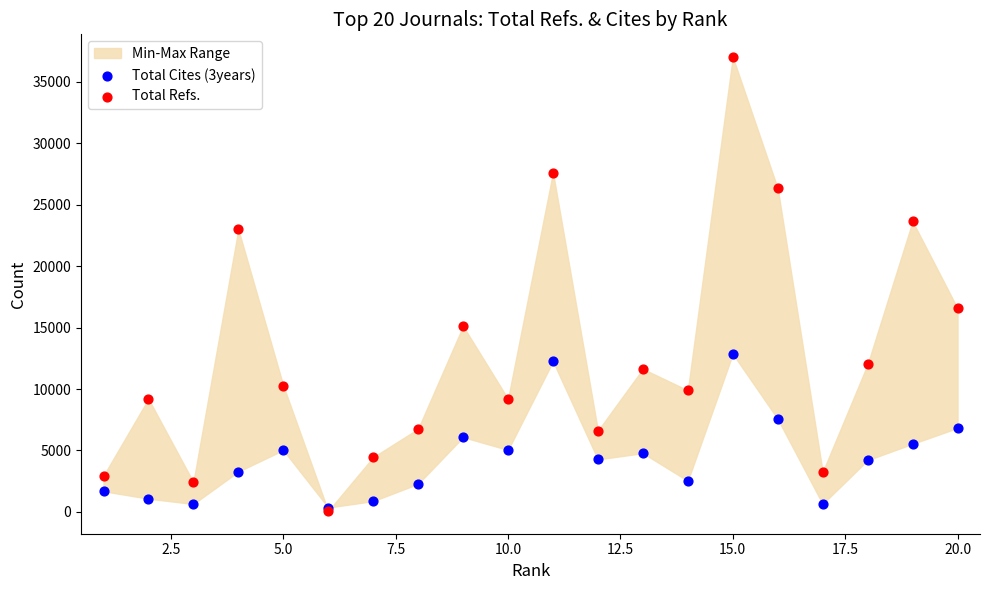

Across all series, what Y value is closest to 18548?

16569